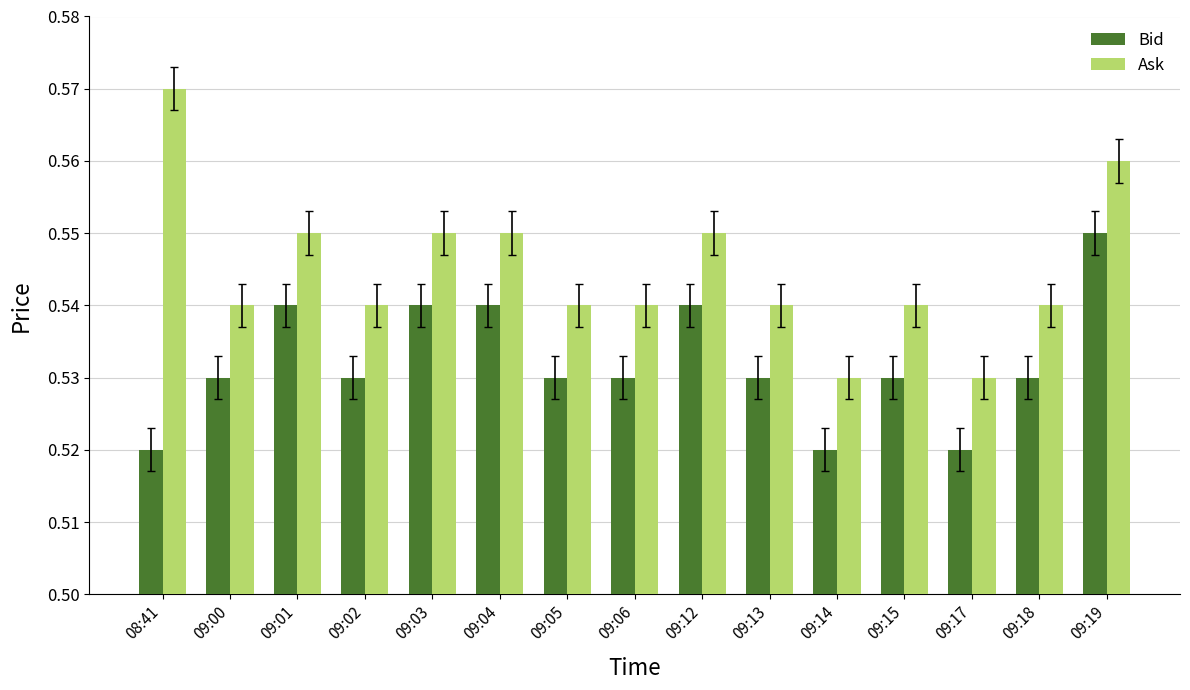

How many groups of bars are there?

15